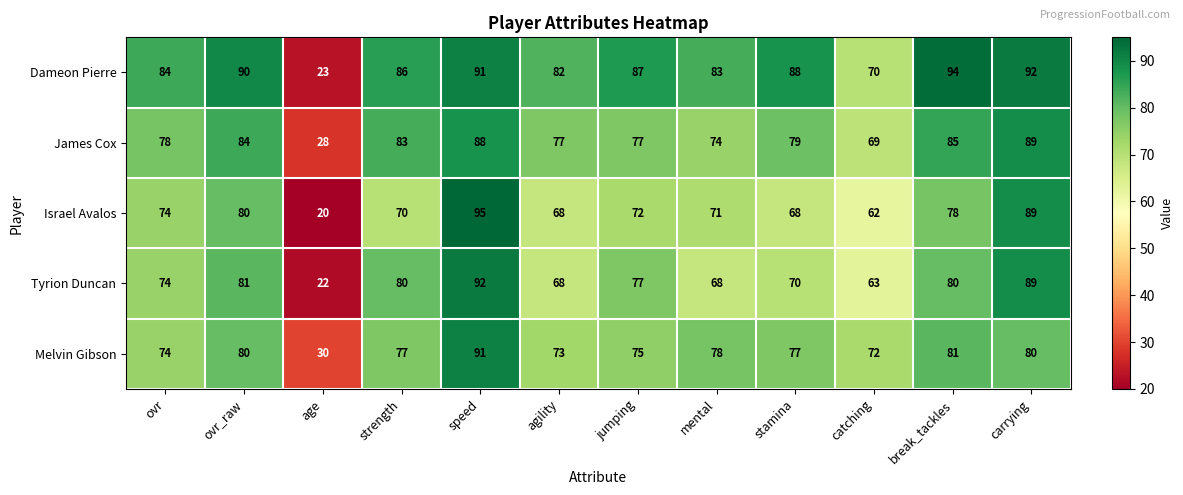

At which label is Melvin Gibson closest to 60?

catching